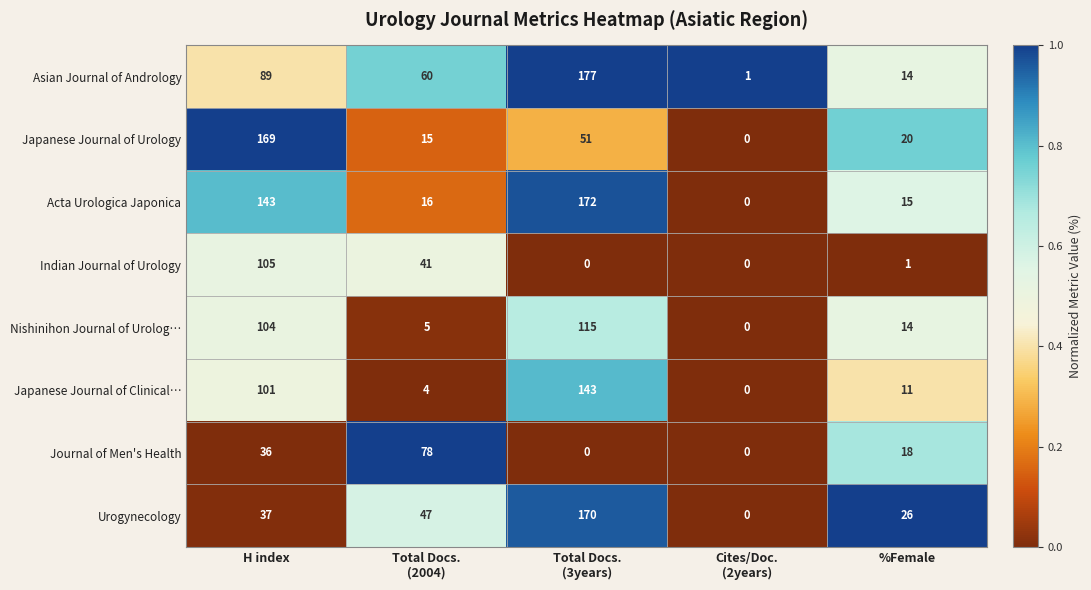

Where does the Asian Journal of Andrology series first go above 60?

H index